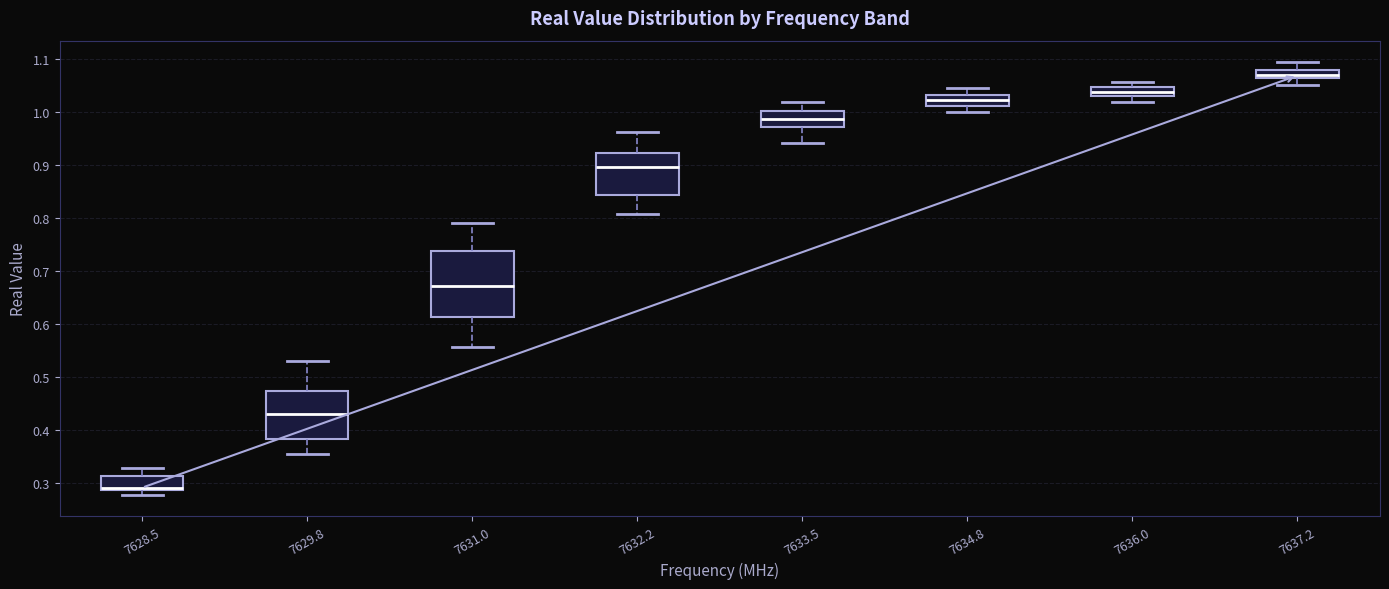

Where does the upper whisker of the box at x = 7634.8 end on the y-axis? The values are not printed on the chart, so give them approximately, as read against the axis.

1.04